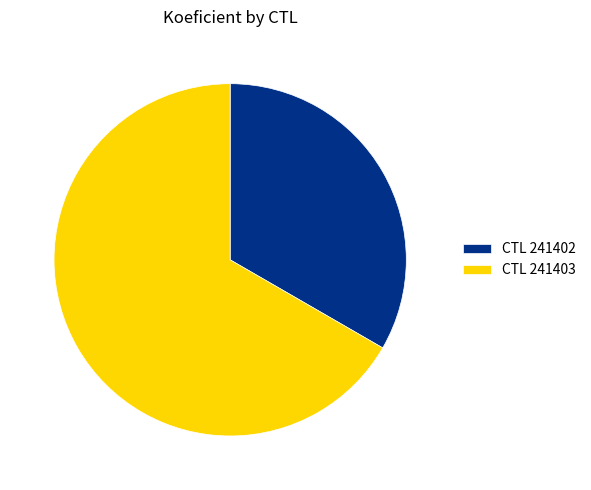

The CTL 241403 slice represents 76% of the pie. True or false?

False